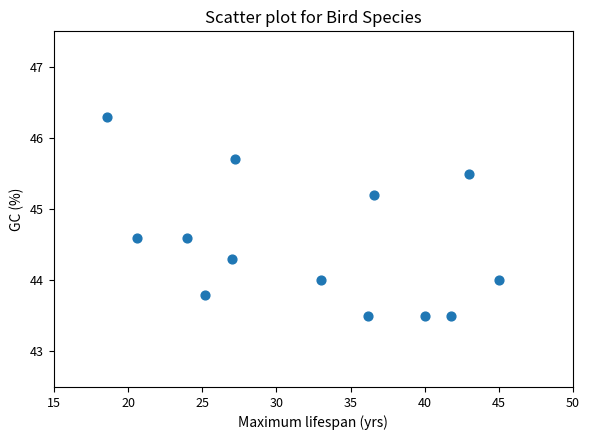

What is the range of X values (max minus min)?

26.4